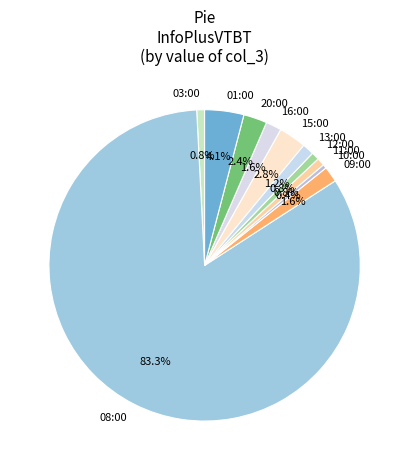

Which category accounts for the majority?

08:00